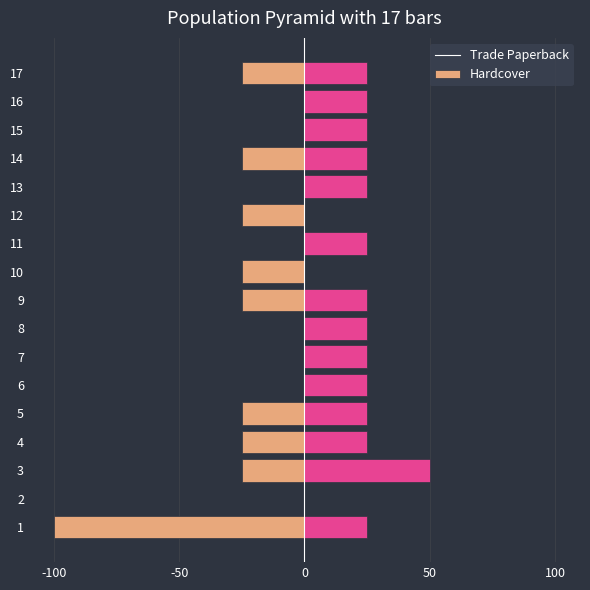

What are all the series names shown in the legend?

Trade Paperback, Hardcover